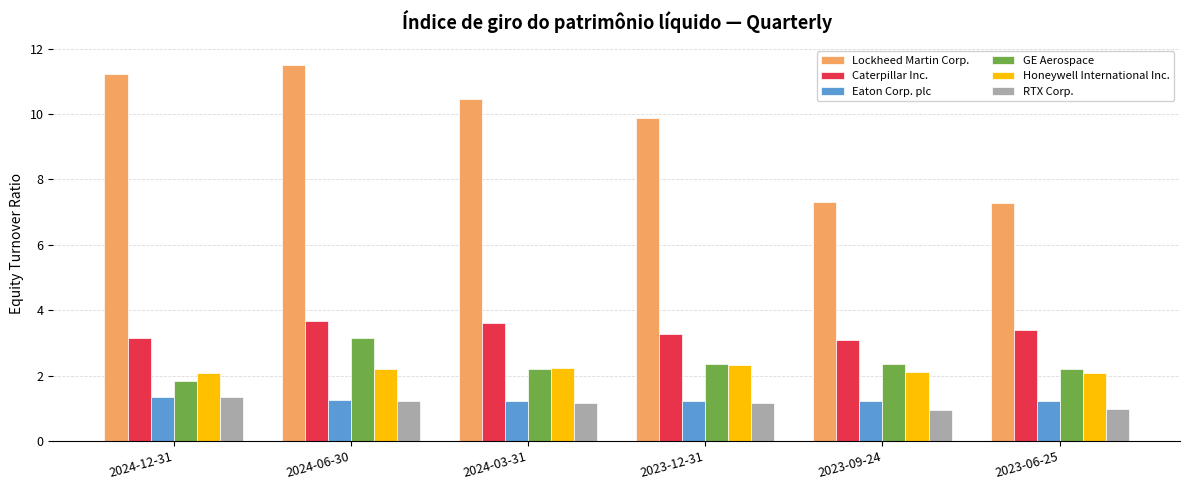

What is the label of the 4th bar from the right?

2024-03-31